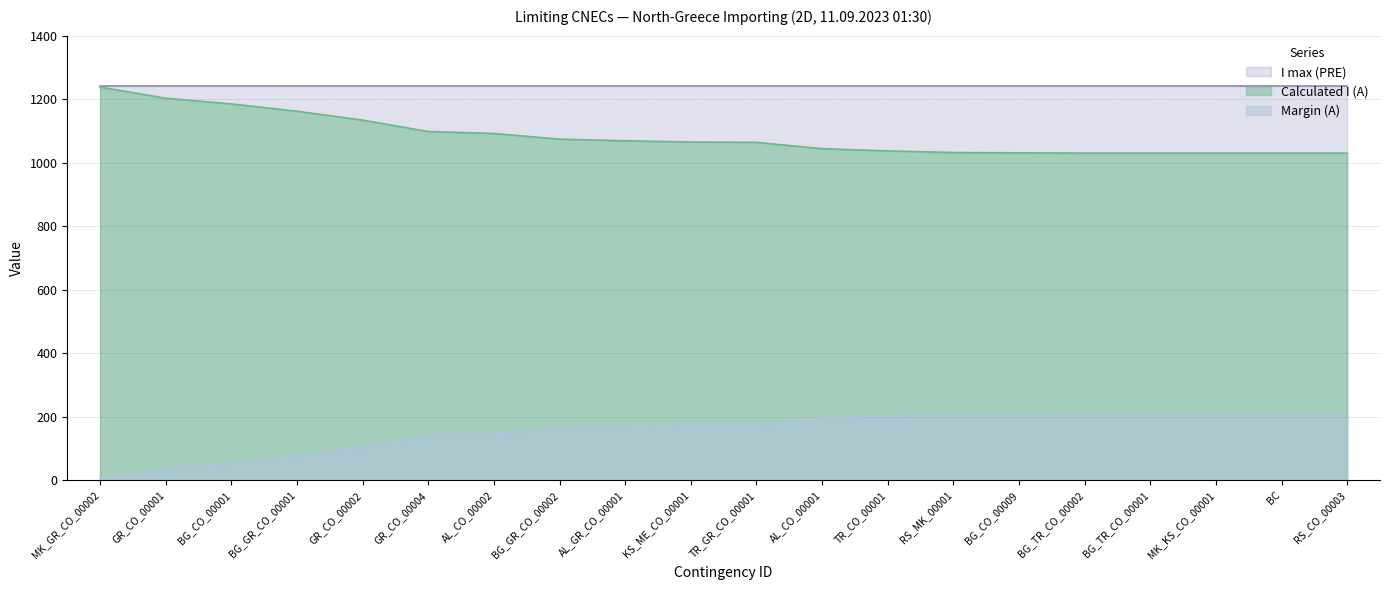

How many lines are shown in the chart?

3